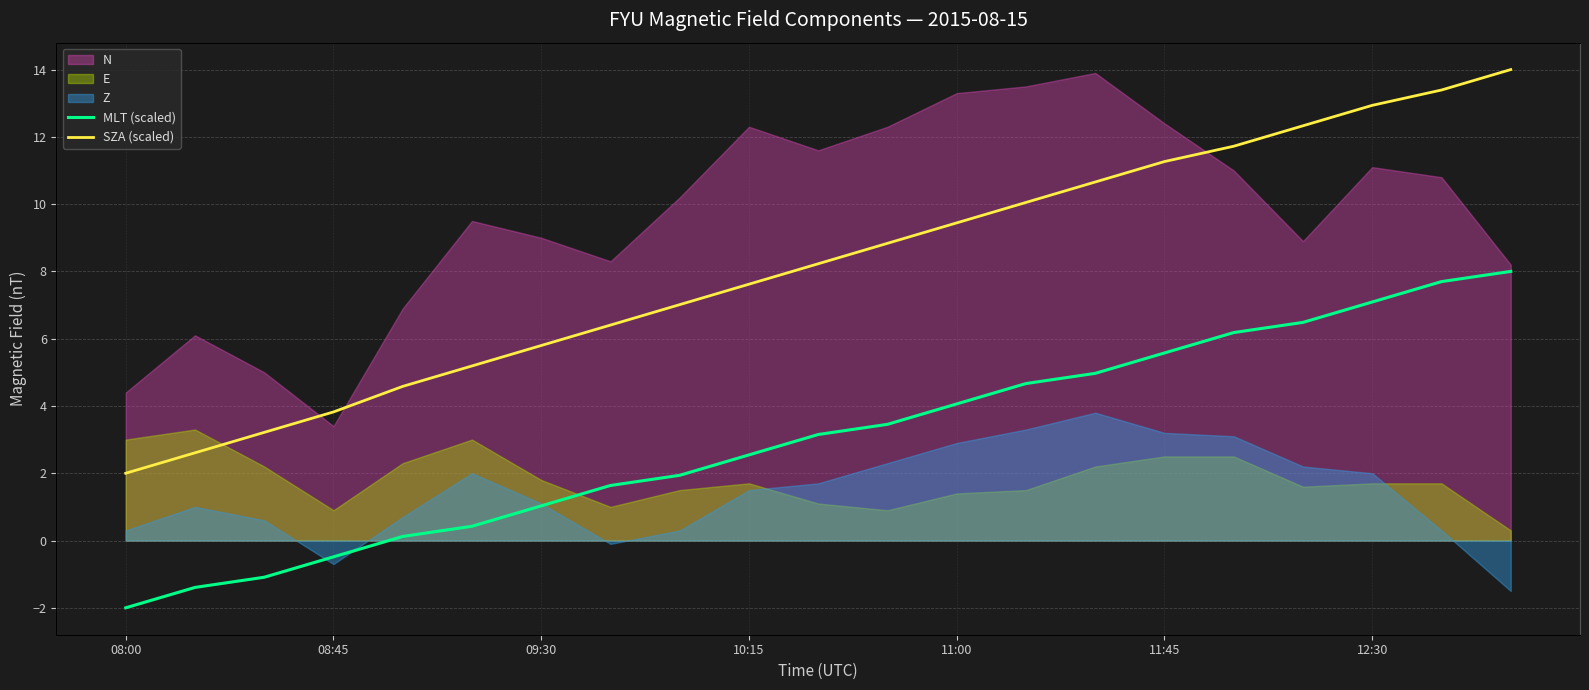

How many values in the MLT (scaled) series are below 3?

10